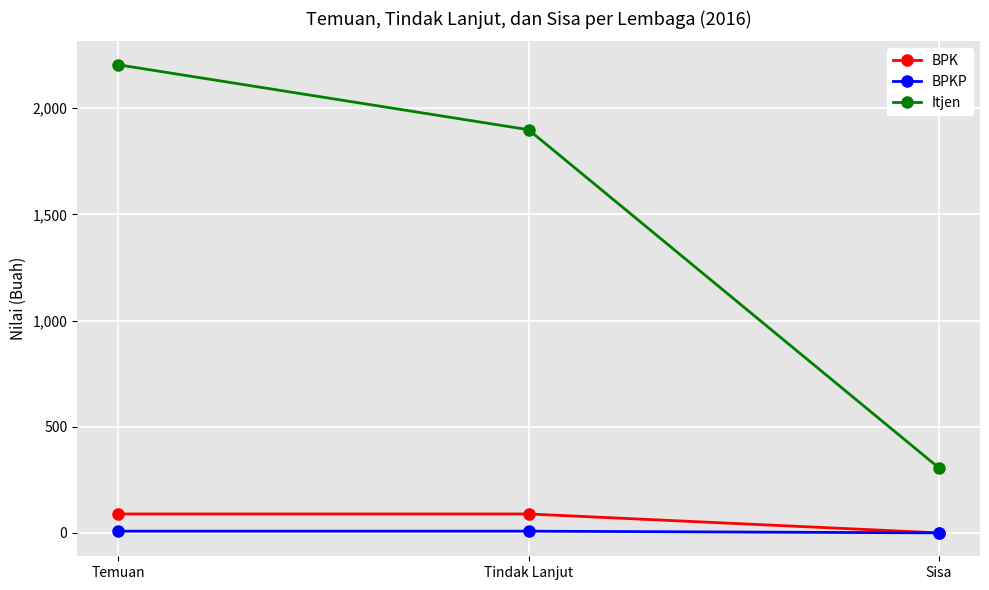

What is the sum of all BPK values?

178